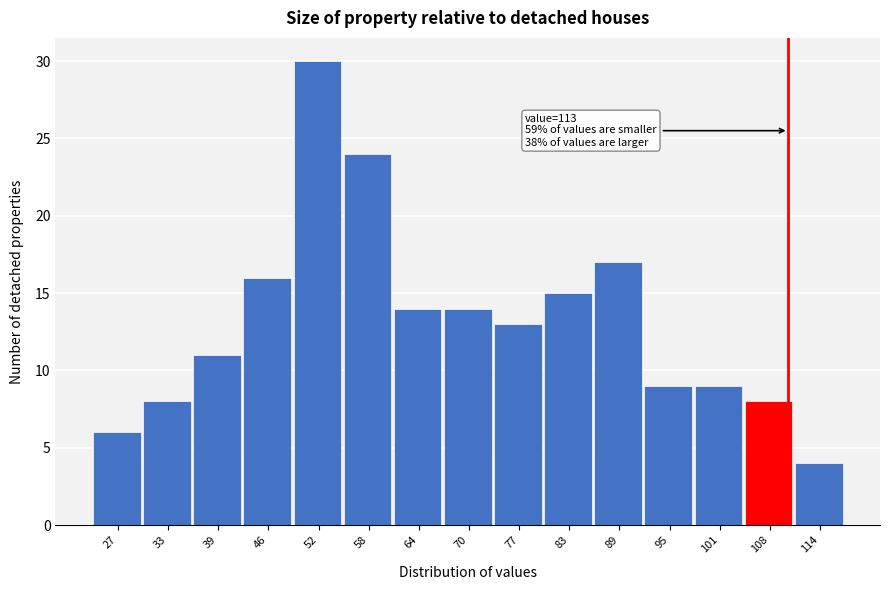

Reading right to left, transcribe all the data shown in this chart.

114=4	108=8	101=9	95=9	89=17	83=15	77=13	70=14	64=14	58=24	52=30	46=16	39=11	33=8	27=6